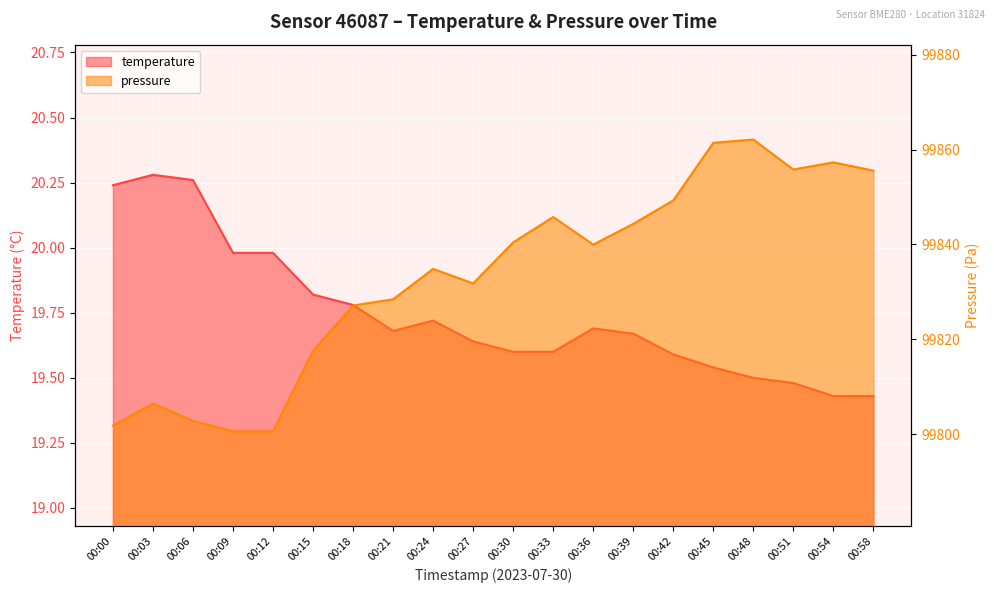

In temperature, how many points are higher than both neighbors (excluding endpoints)?

3